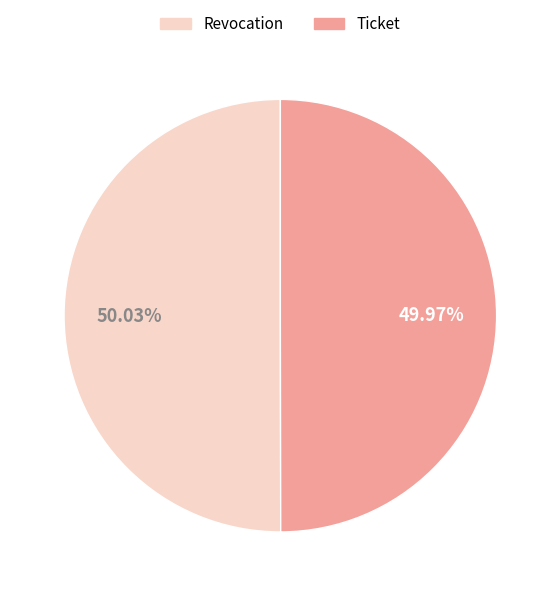

True or false: Ticket accounts for 40% of the total.

False